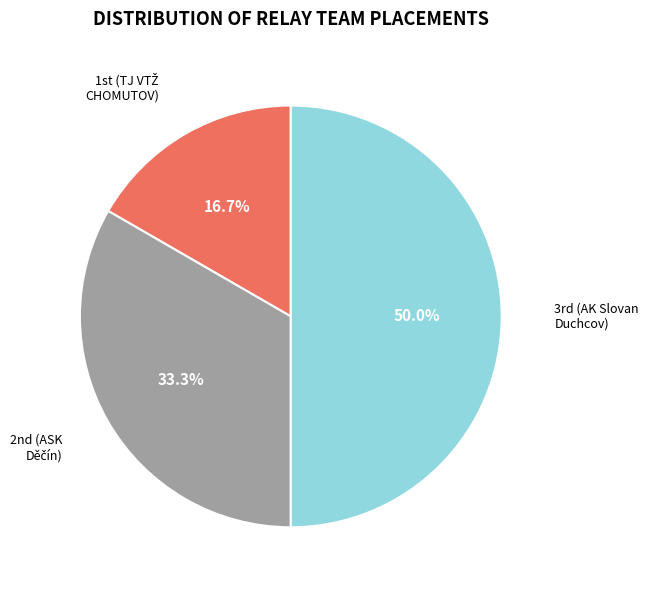

Which category has the biggest portion of the pie?

3rd (AK Slovan Duchcov)